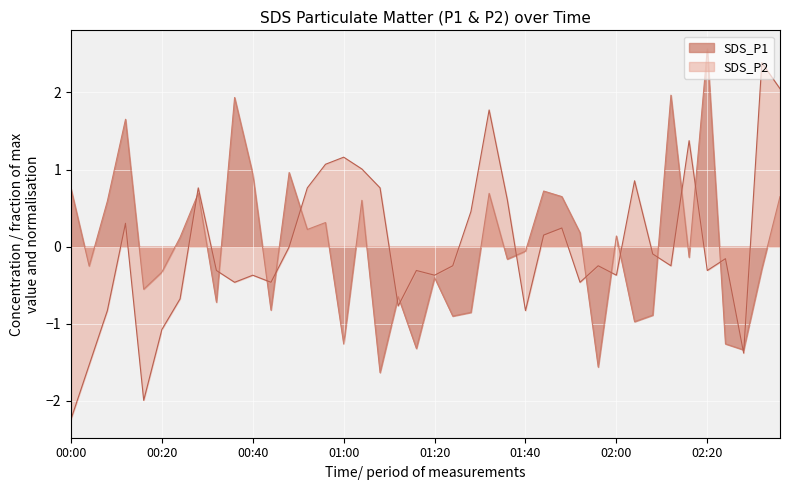

Where does the SDS_P2 series first go above 0?

00:12